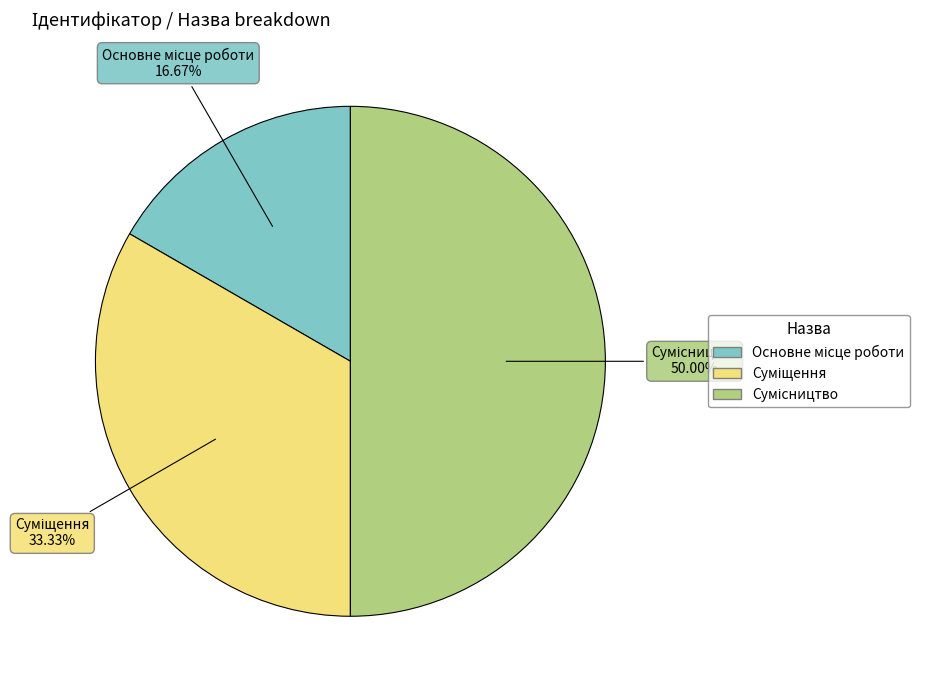

Rank the categories by value from highest to lowest.

Сумісництво, Суміщення, Основне місце роботи